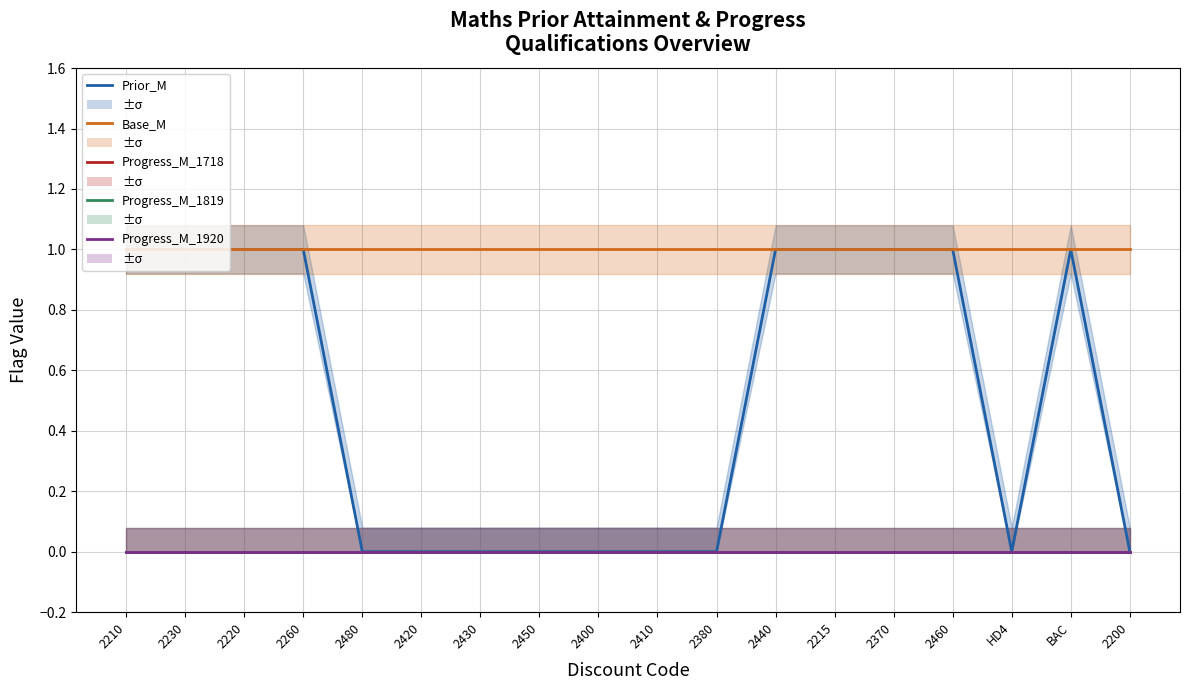

Reading left to right, extract all data points from this chart.

Prior_M: 2210=1	2230=1	2220=1	2260=1	2480=0	2420=0	2430=0	2450=0	2400=0	2410=0	2380=0	2440=1	2215=1	2370=1	2460=1	HD4=0	BAC=1	2200=0
Base_M: 2210=1	2230=1	2220=1	2260=1	2480=1	2420=1	2430=1	2450=1	2400=1	2410=1	2380=1	2440=1	2215=1	2370=1	2460=1	HD4=1	BAC=1	2200=1
Progress_M_1718: 2210=0	2230=0	2220=0	2260=0	2480=0	2420=0	2430=0	2450=0	2400=0	2410=0	2380=0	2440=0	2215=0	2370=0	2460=0	HD4=0	BAC=0	2200=0
Progress_M_1819: 2210=0	2230=0	2220=0	2260=0	2480=0	2420=0	2430=0	2450=0	2400=0	2410=0	2380=0	2440=0	2215=0	2370=0	2460=0	HD4=0	BAC=0	2200=0
Progress_M_1920: 2210=0	2230=0	2220=0	2260=0	2480=0	2420=0	2430=0	2450=0	2400=0	2410=0	2380=0	2440=0	2215=0	2370=0	2460=0	HD4=0	BAC=0	2200=0